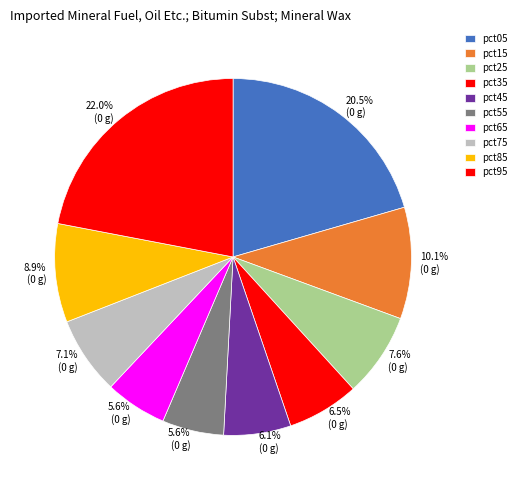

Which slice is the largest?

pct95